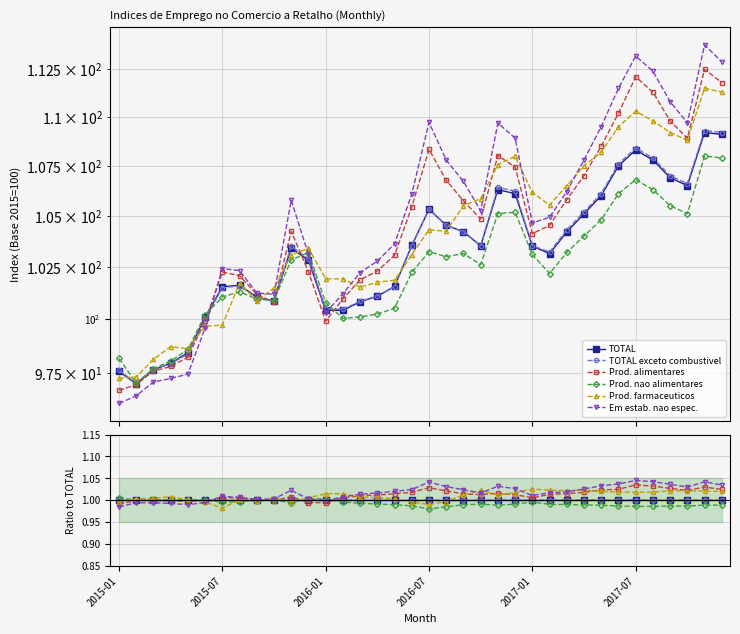

Read the Prod. alimentares value at 20.

1.0